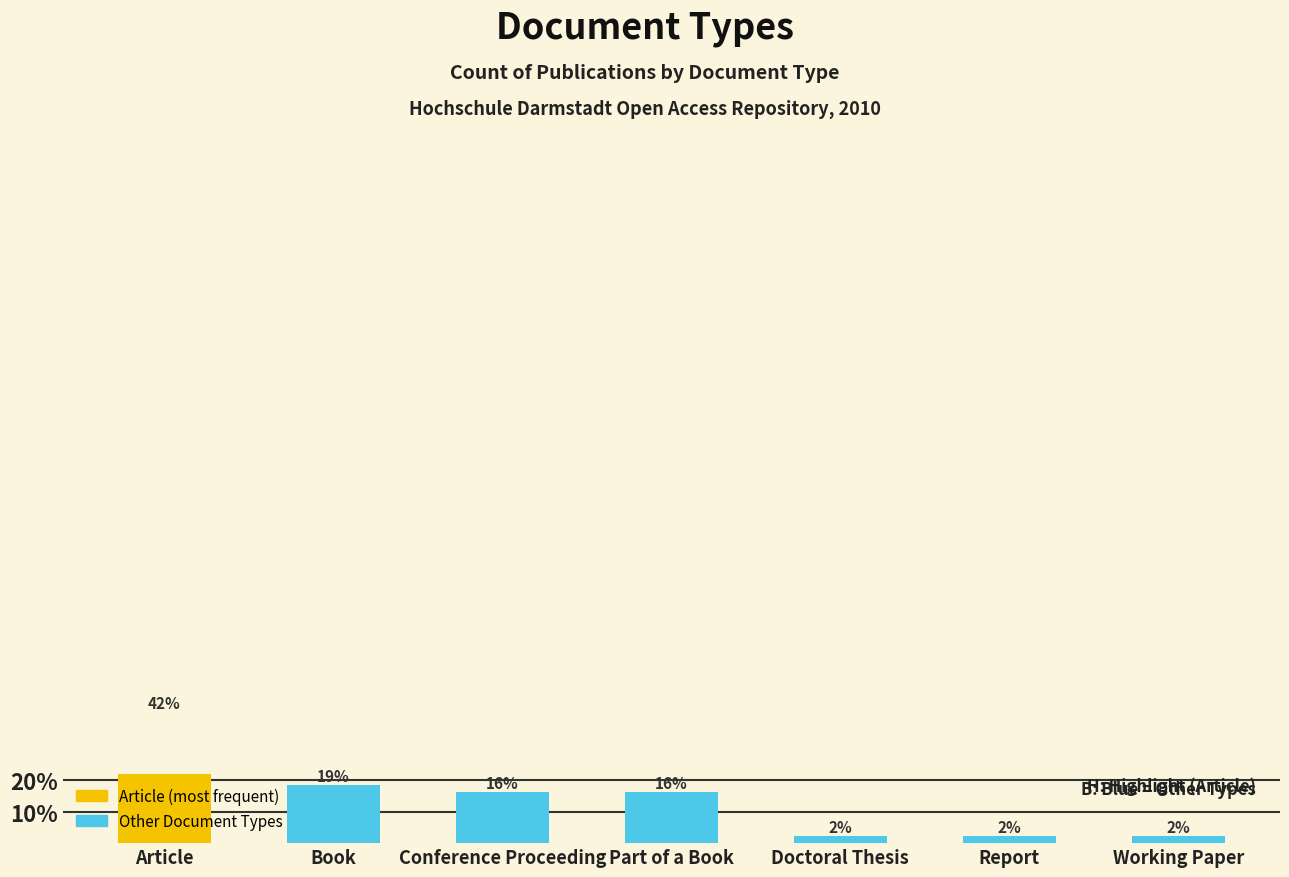

What is the value of the 1st bar from the left?

41.9